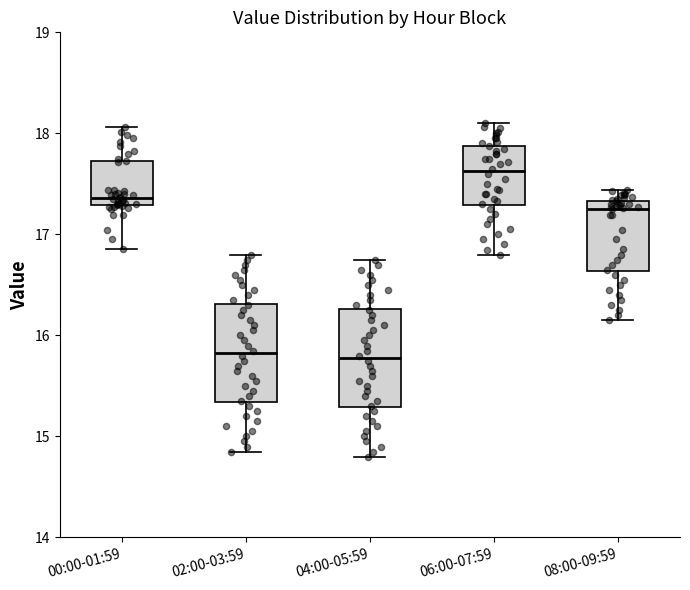

Where does the upper whisker of the box for 04:00-05:59 end on the y-axis? The values are not printed on the chart, so give them approximately, as read against the axis.

16.8